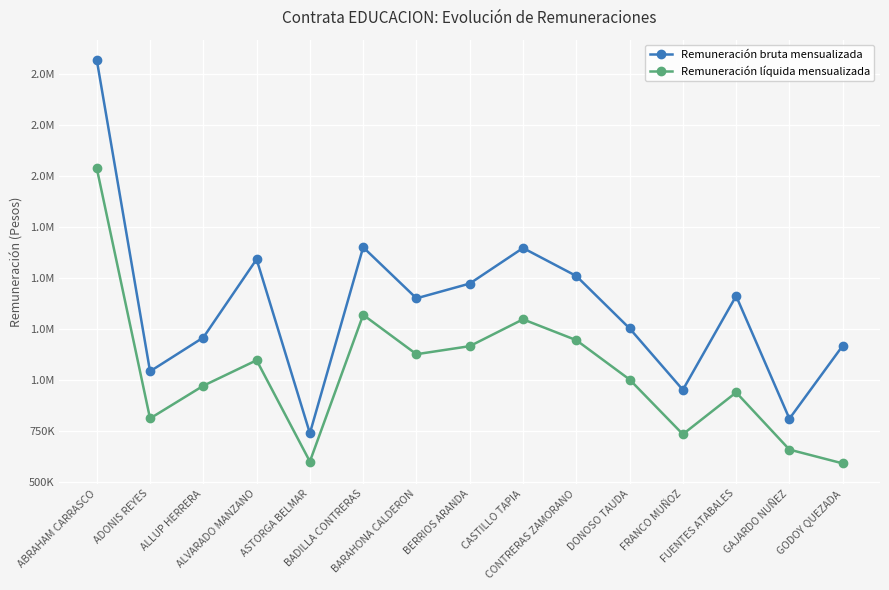

Is this an area chart (filled region under the line)?

No